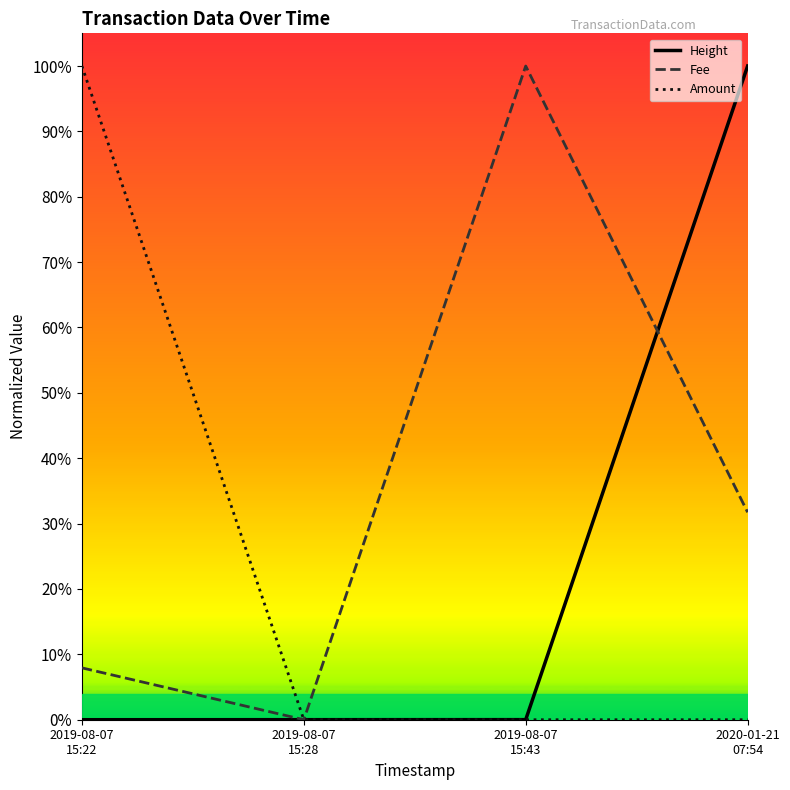

Rank the categories by Fee value from highest to lowest.

2019-08-07
15:43, 2020-01-21
07:54, 2019-08-07
15:22, 2019-08-07
15:28